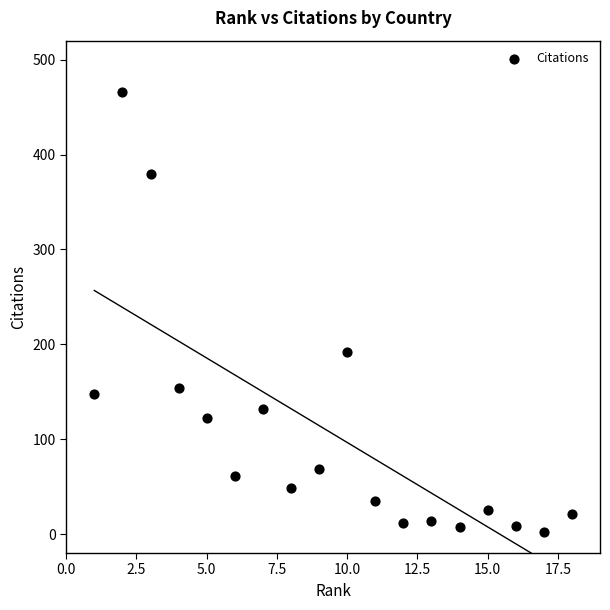

What Y value in the scatter plot is closest to 234?

192